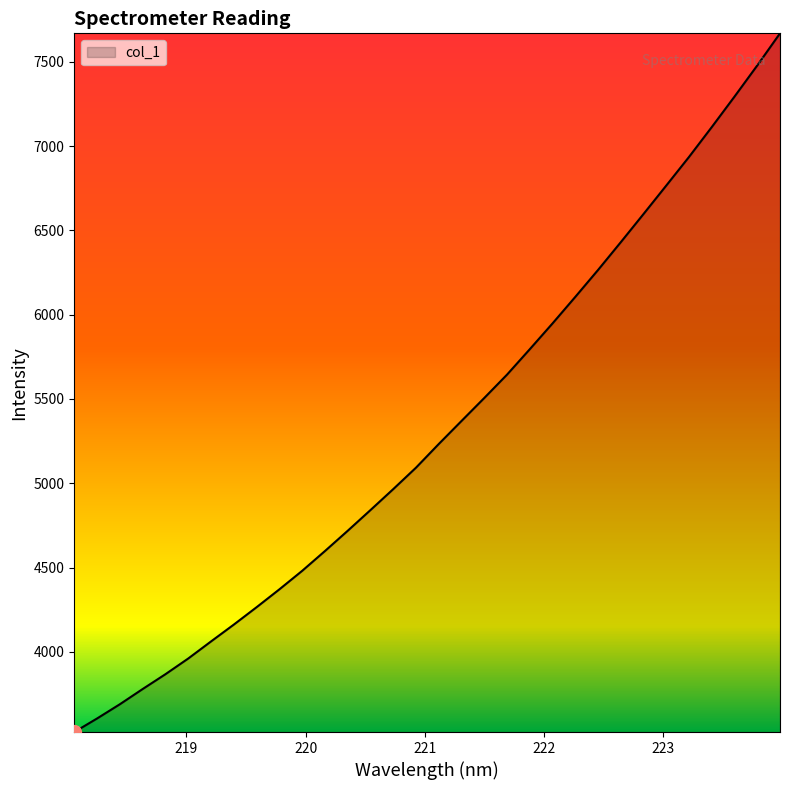

What is the difference between the maximum and minimum values?

4142.8